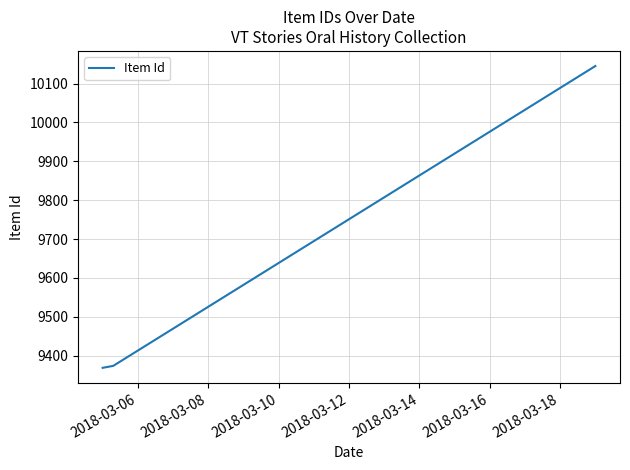

What is the smallest value displayed?

9369